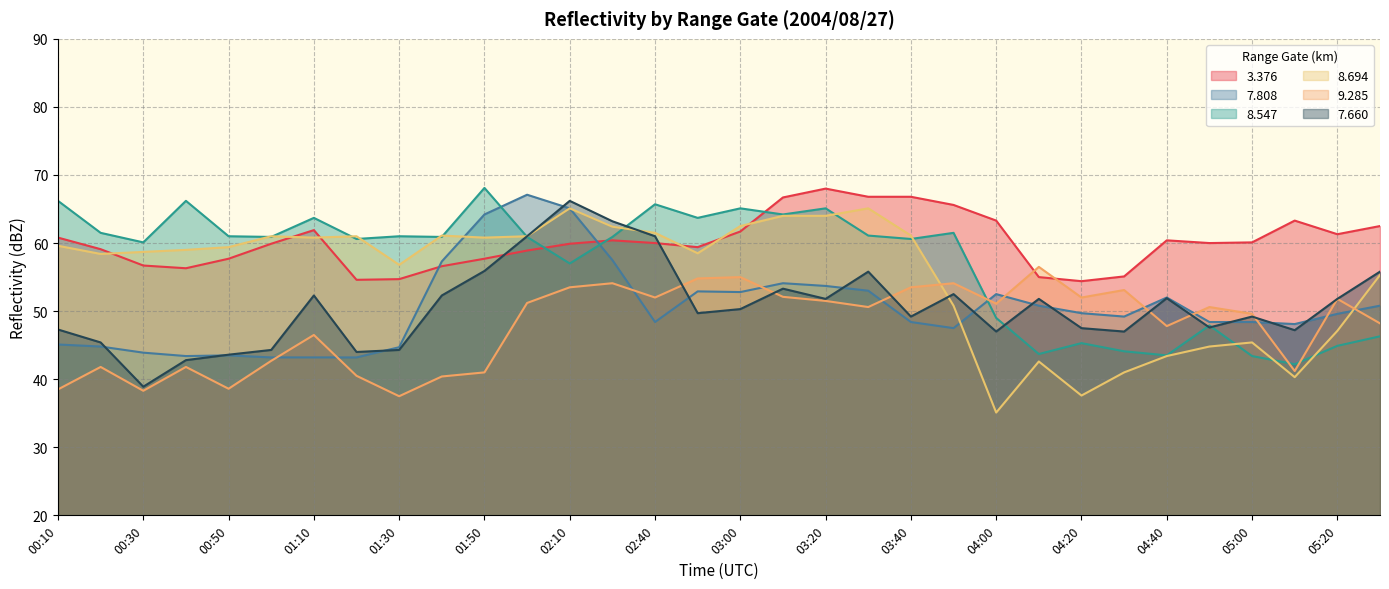

The 9.285 series shows 70.7 at 03:50. True or false?

False